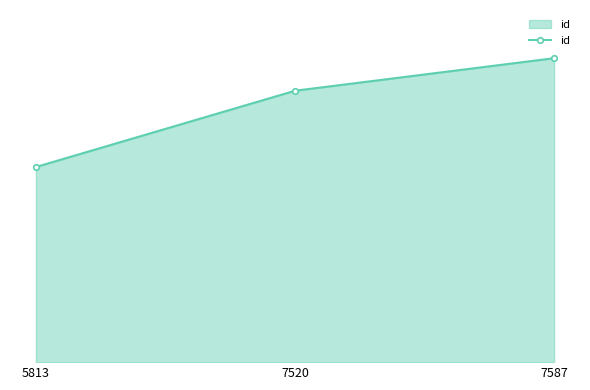

Does the chart have visible grid lines?

No